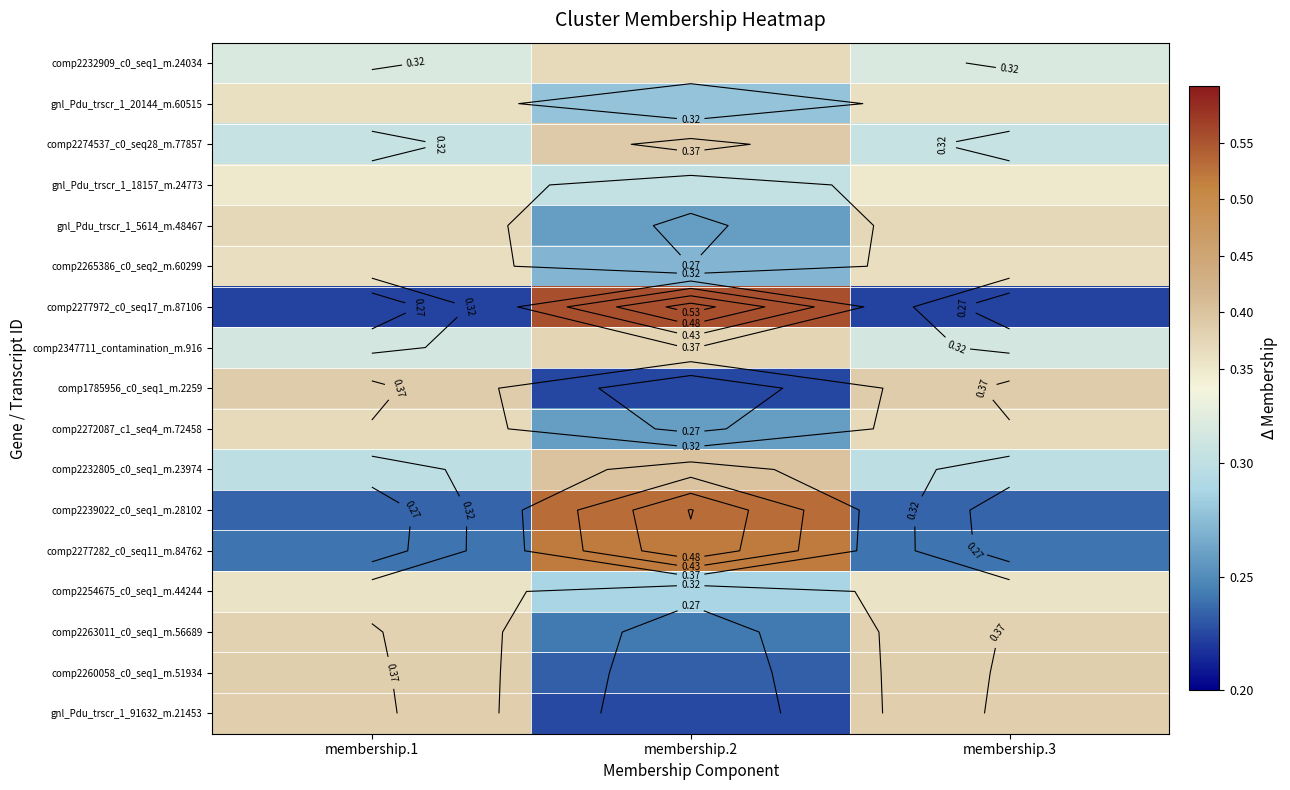

Which has a higher value, membership.1 or membership.3?

membership.3